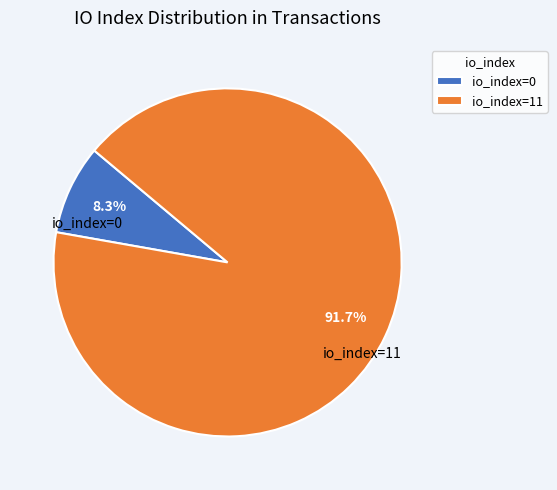

To the nearest percent, what is the difference between the largest and smallest slice percentages?

83%